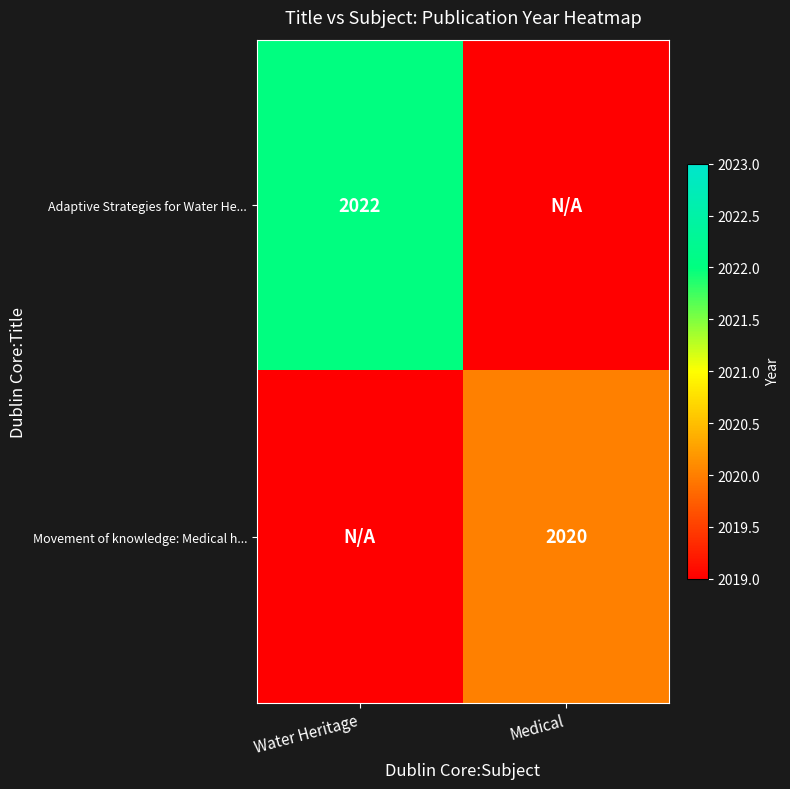

Is the value of Adaptive Strategies for Water He... at Water Heritage greater than the value of Movement of knowledge: Medical h... at Medical?

Yes